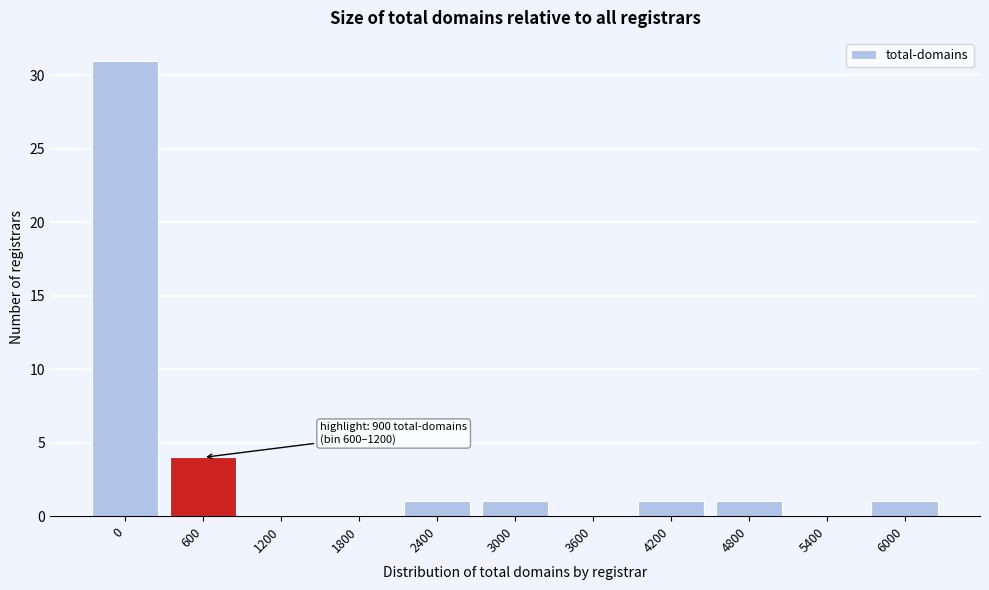

Reading right to left, list all the values displayed in this chart.

6000=1	5400=0	4800=1	4200=1	3600=0	3000=1	2400=1	1800=0	1200=0	600=4	0=31